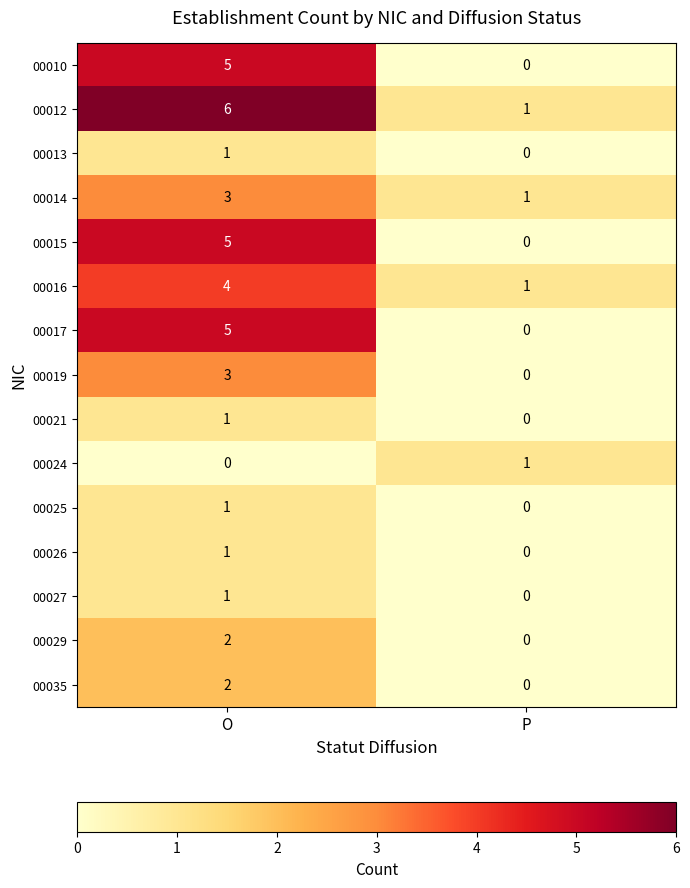

At which label is 00025 closest to 0?

P